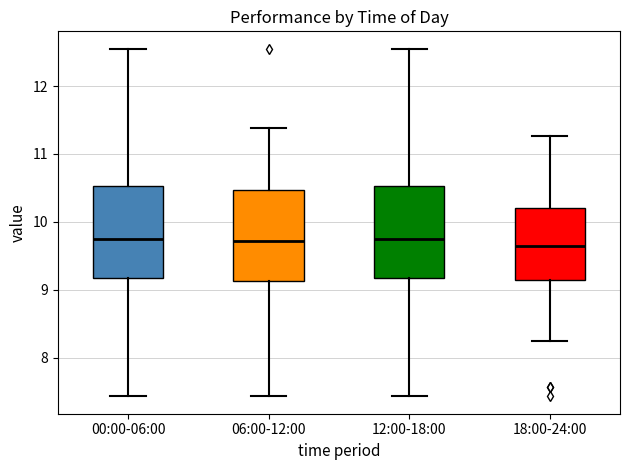

Where does the lower whisker of the box for 18:00-24:00 end on the y-axis? The values are not printed on the chart, so give them approximately, as read against the axis.

8.3